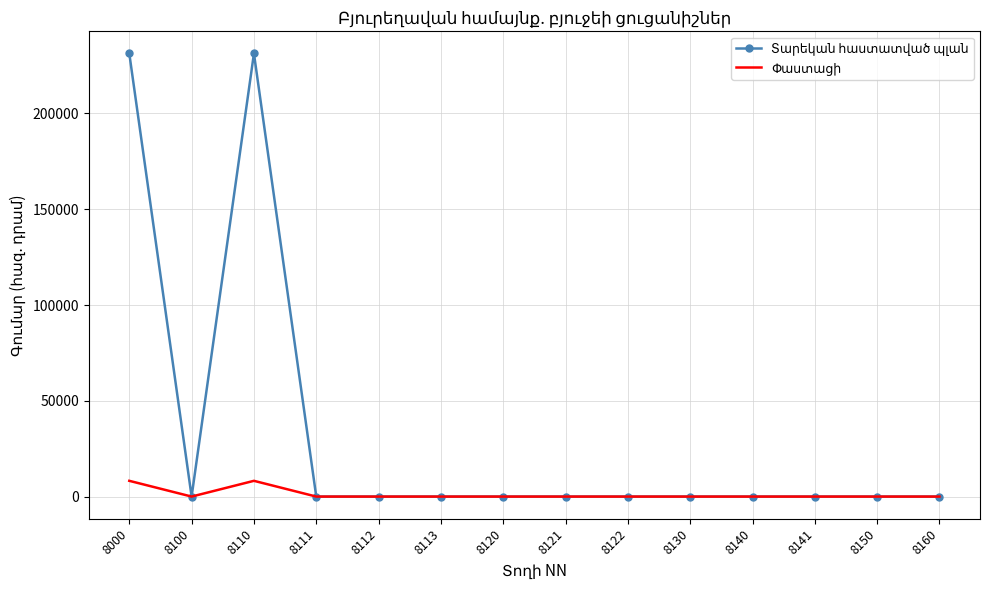

What is the maximum value for Տարեկան հաստատված պլան?

231306.0